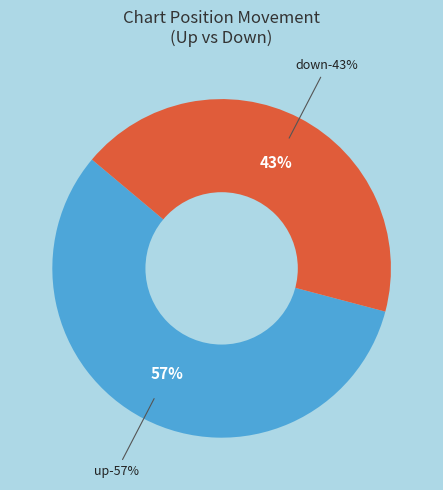

Is it true that up is 57% of the pie?

True